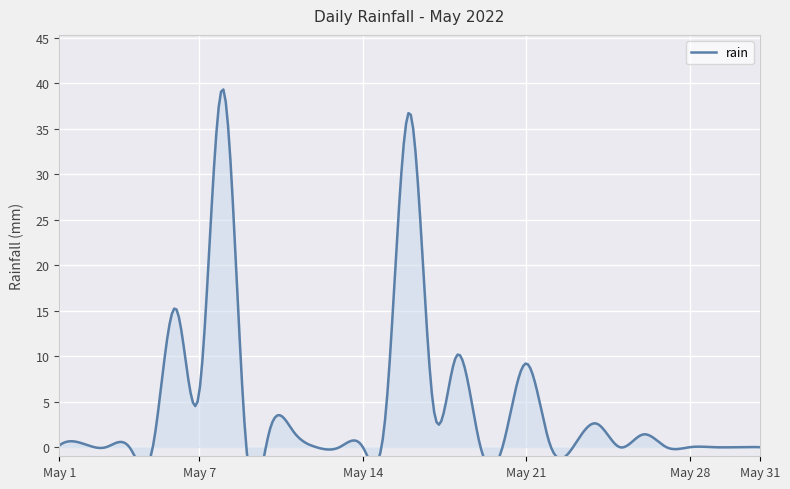

List the labels in order of value, smallest first.

2022-05-03, 2022-05-04, 2022-05-05, 2022-05-12, 2022-05-13, 2022-05-14, 2022-05-23, 2022-05-25, 2022-05-27, 2022-05-28, 2022-05-29, 2022-05-30, 2022-05-31, 2022-05-01, 2022-05-09, 2022-05-20, 2022-05-02, 2022-05-19, 2022-05-22, 2022-05-26, 2022-05-10, 2022-05-11, 2022-05-24, 2022-05-15, 2022-05-17, 2022-05-07, 2022-05-21, 2022-05-18, 2022-05-06, 2022-05-16, 2022-05-08